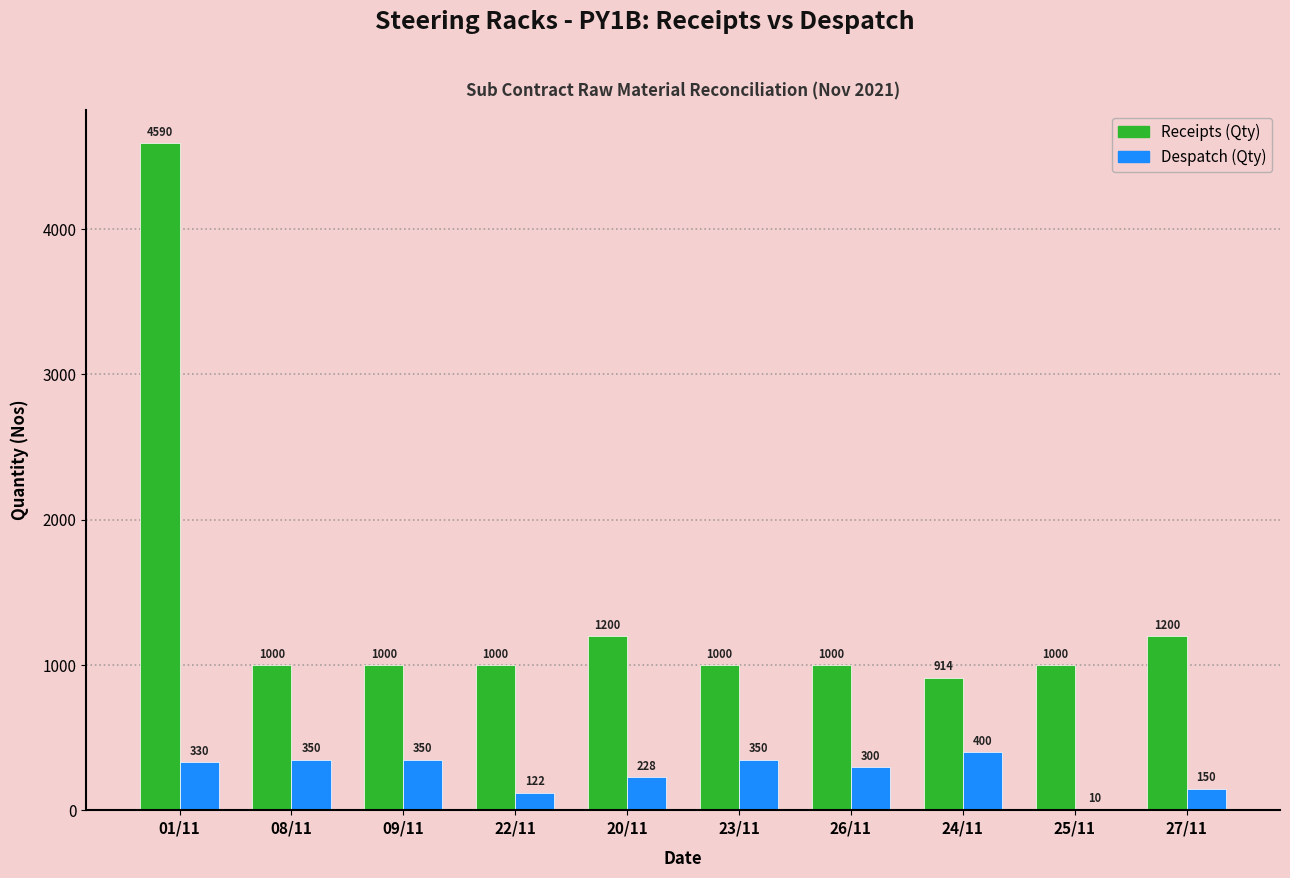

What is the total value across all series at 24/11?

1314